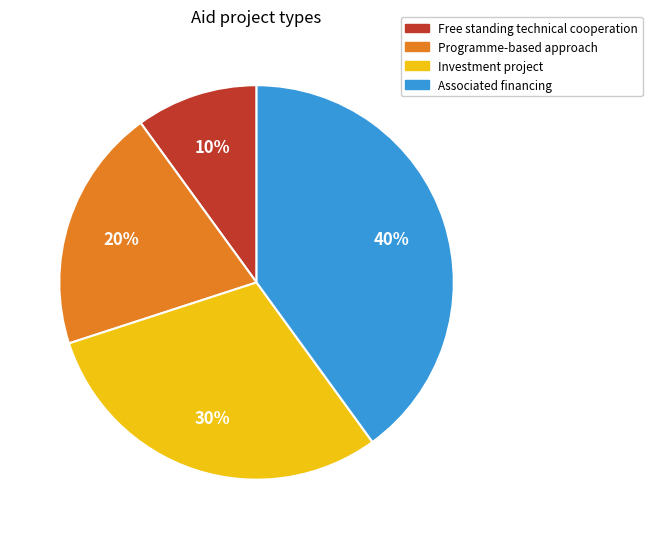

Count the number of slices in the pie.

4